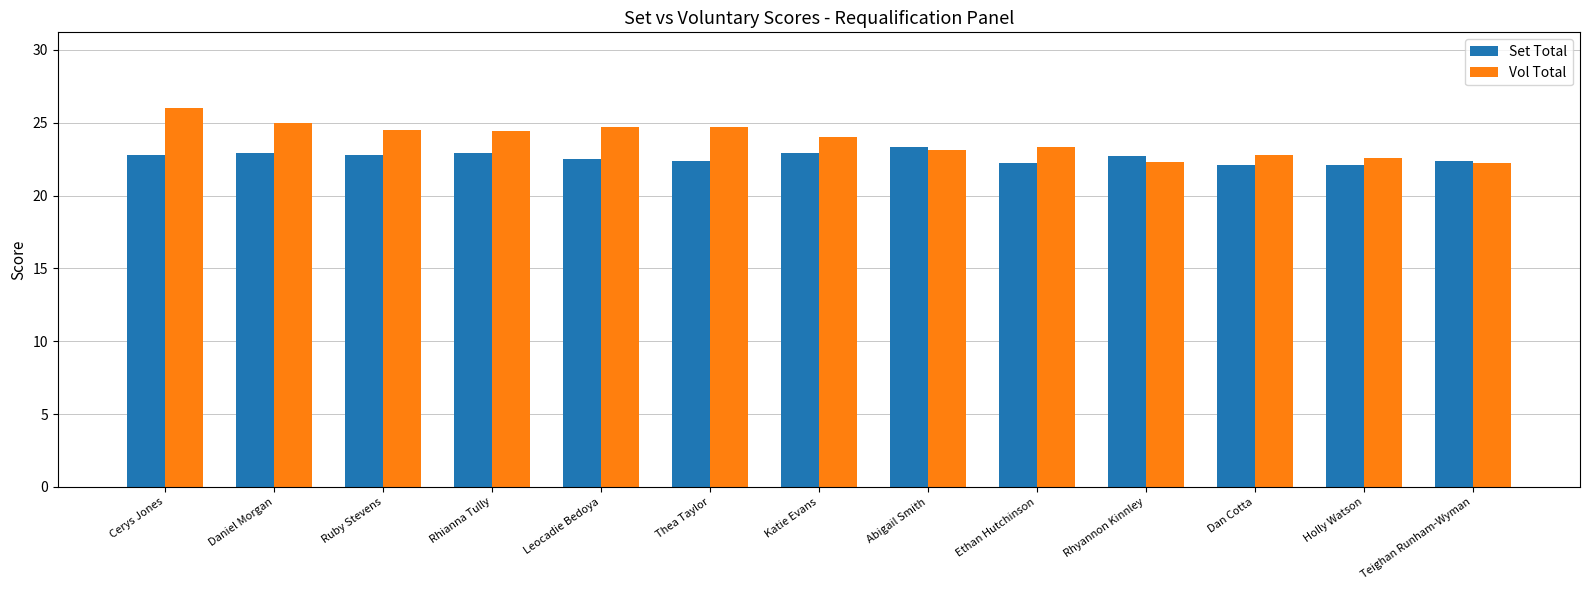

What is the greatest value displayed?

26.0